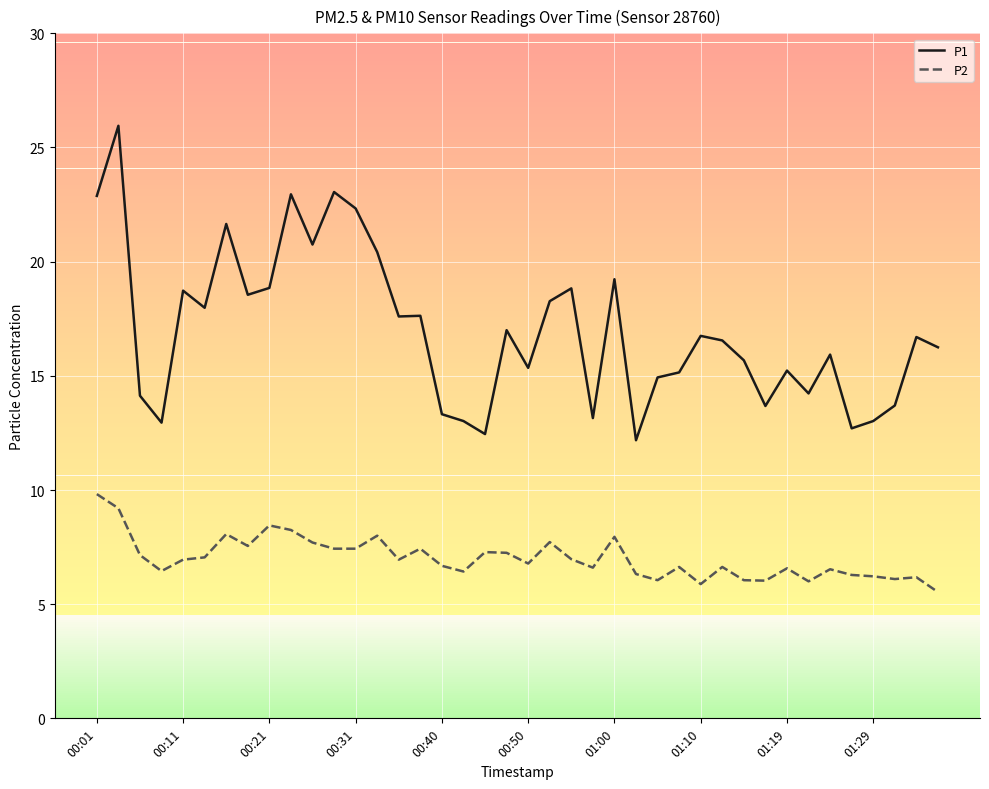

Which series has the largest total across all categories?

P1